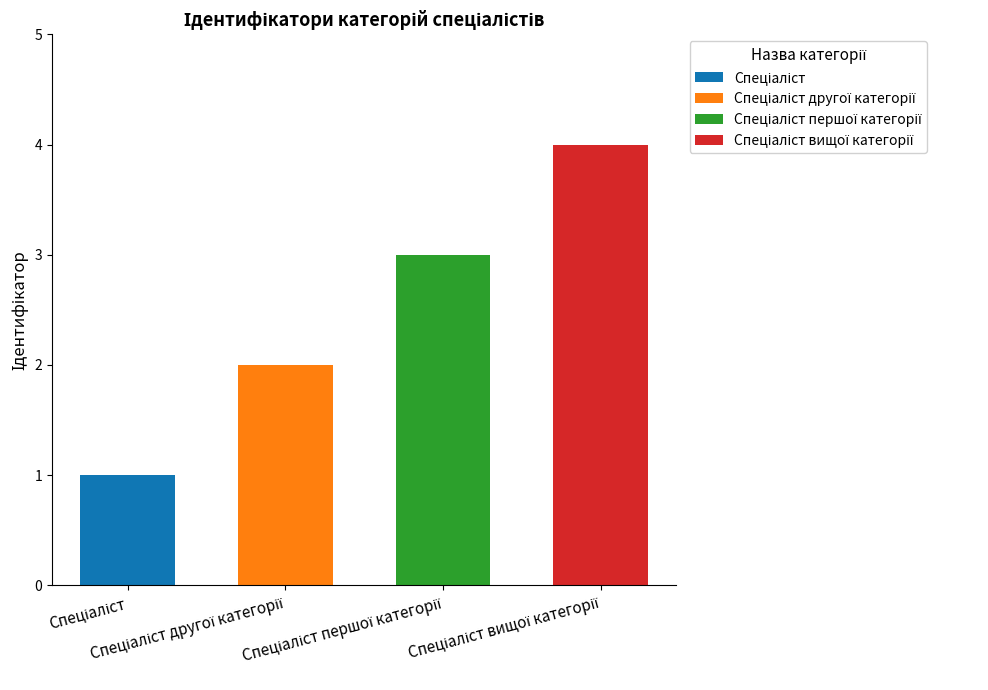

What is the maximum value shown in the chart?

4